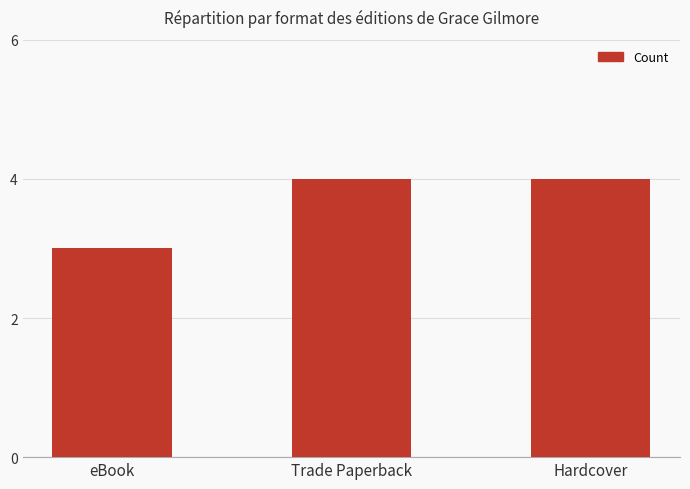

Reading left to right, what are all the values shown in this chart?

eBook=3	Trade Paperback=4	Hardcover=4